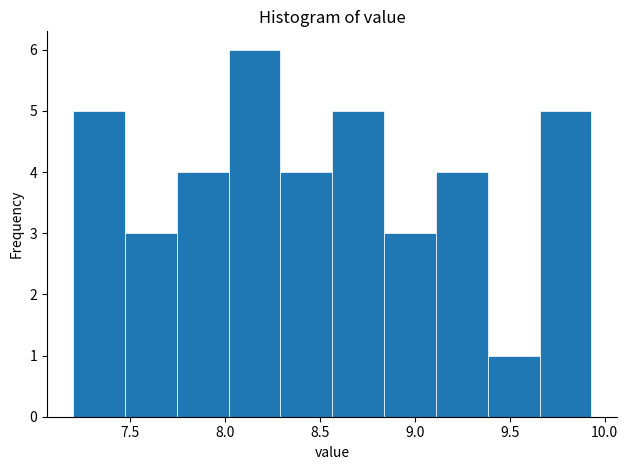

What is the height of the bar covering 7.75 to 8.00 on the x-axis? Neither the bar edges nor the heights are printed on the chart, so give them approximately, as read against the axes.

4